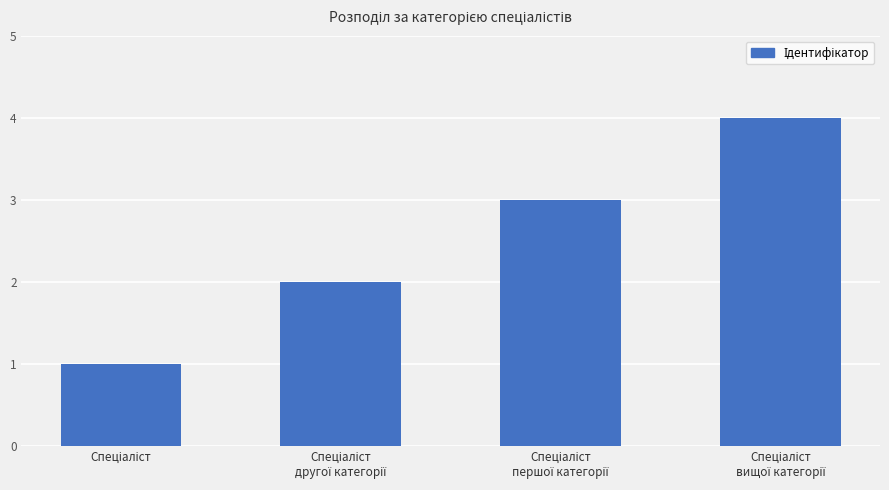

What is the greatest value displayed?

4